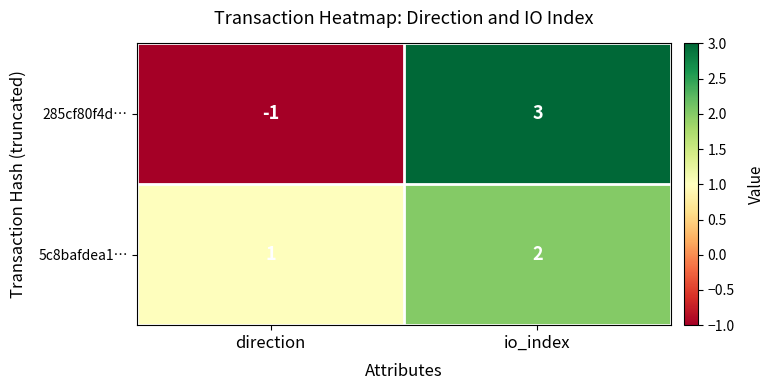

What is the maximum value shown in the chart?

3